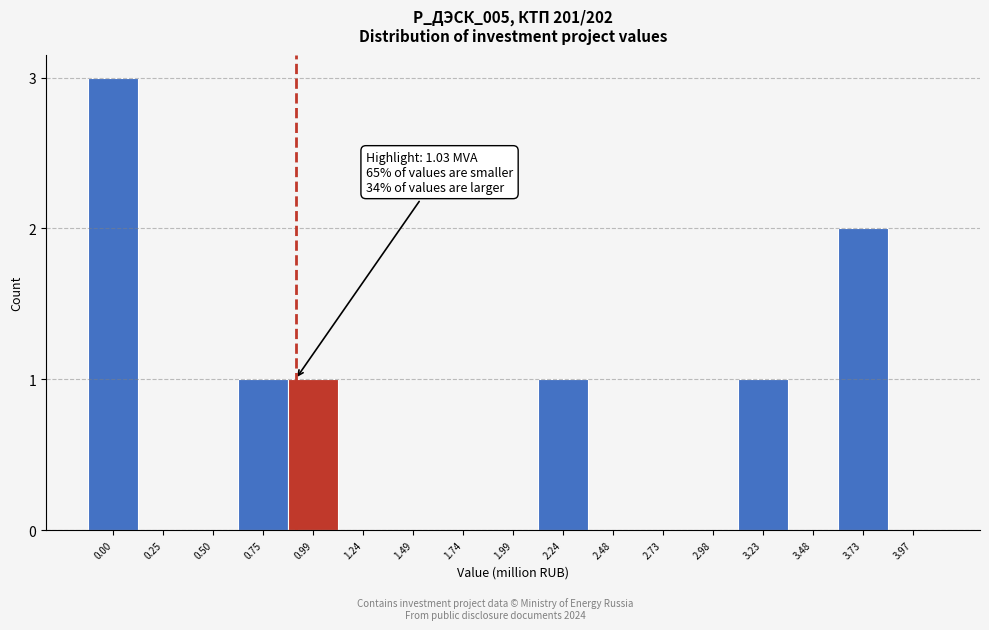

Reading left to right, what are all the values shown in this chart?

0.00=3	0.25=0	0.50=0	0.75=1	0.99=1	1.24=0	1.49=0	1.74=0	1.99=0	2.24=1	2.48=0	2.73=0	2.98=0	3.23=1	3.48=0	3.73=2	3.97=0